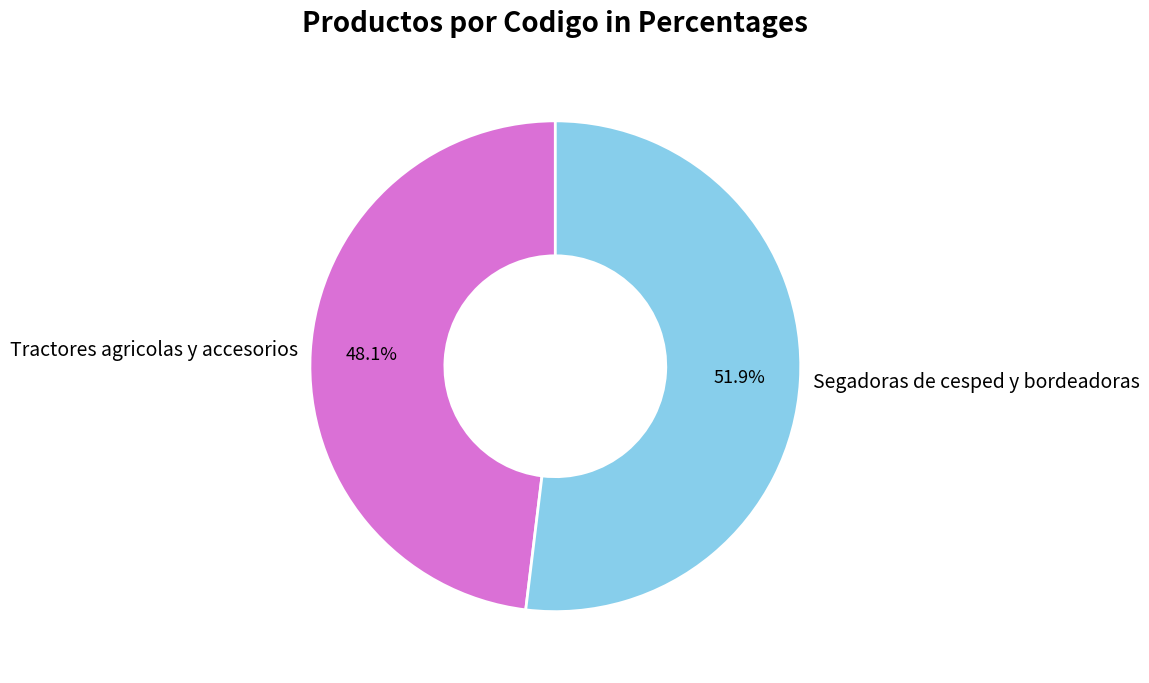

To the nearest percent, what portion does Segadoras de cesped y bordeadoras represent?

52%